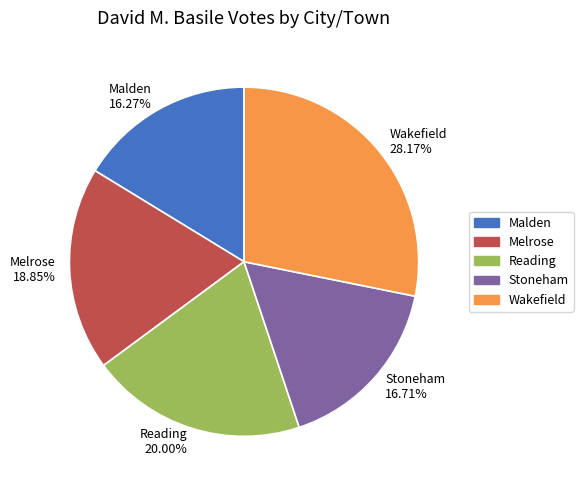

How much of the chart is everything except Reading?

80.0%